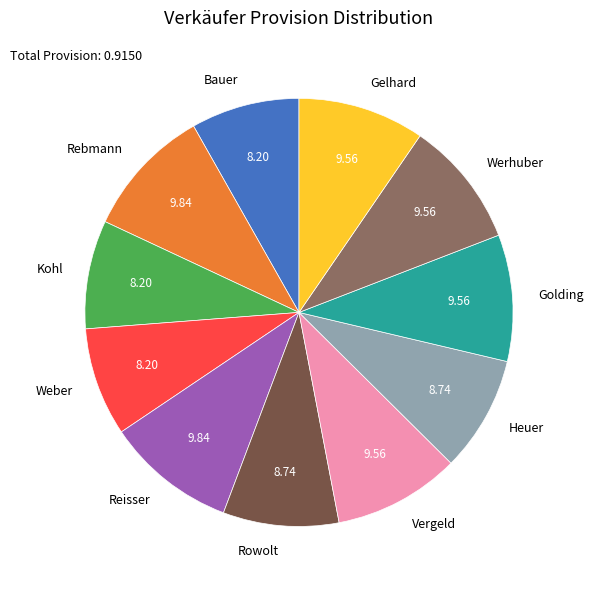

Combined, do Werhuber and Rebmann account for over 50%?

No